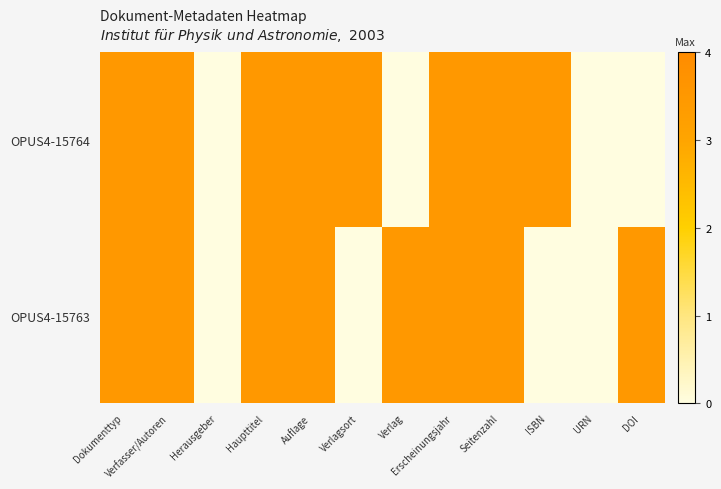

Rank the series by their maximum value, from lowest to highest.

OPUS4-15764, OPUS4-15763